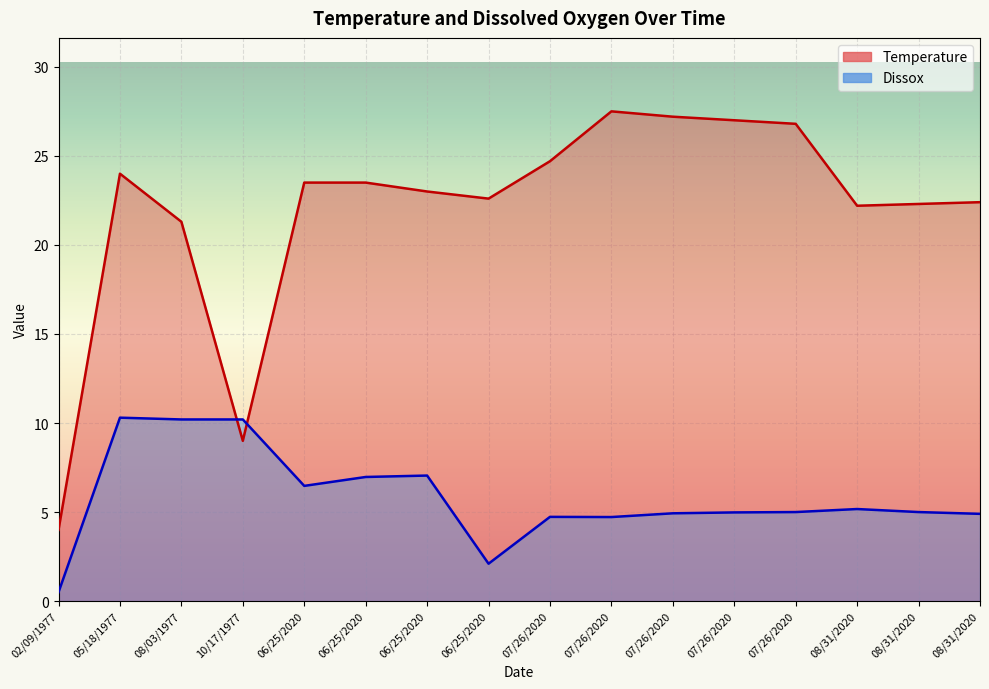

What is the label of the 3rd point from the right?

08/31/2020